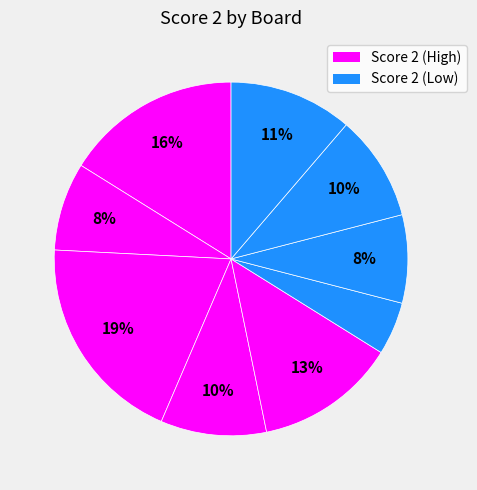

Which slice is the largest?

Board 3